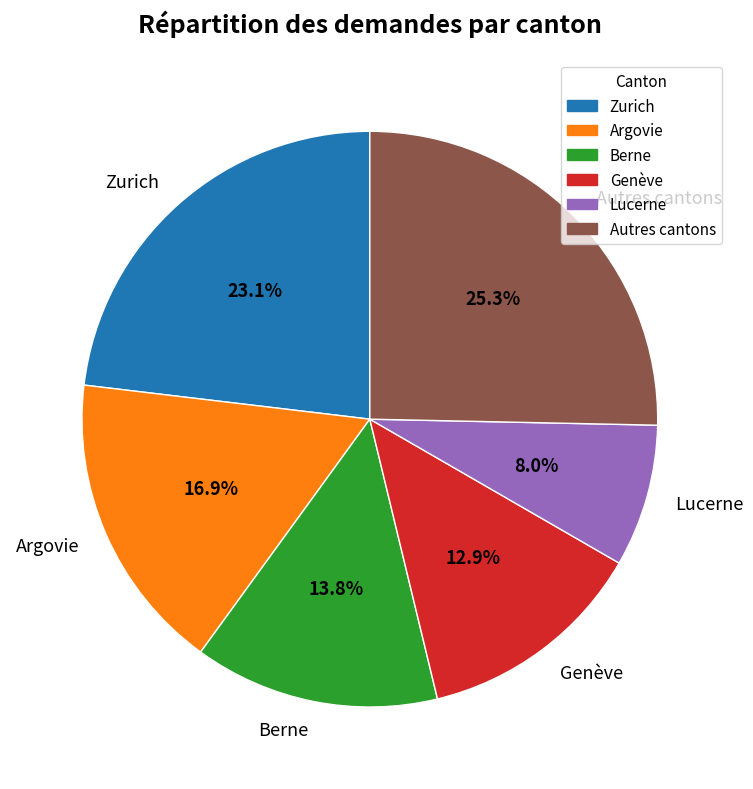

How much of the chart is everything except Zurich?

76.9%